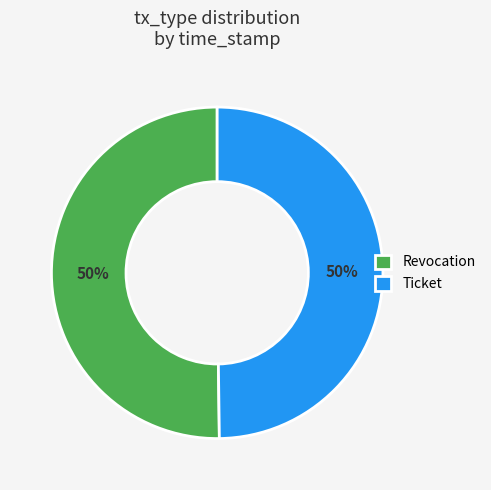

Do Revocation and Ticket together represent more than half of the pie?

Yes